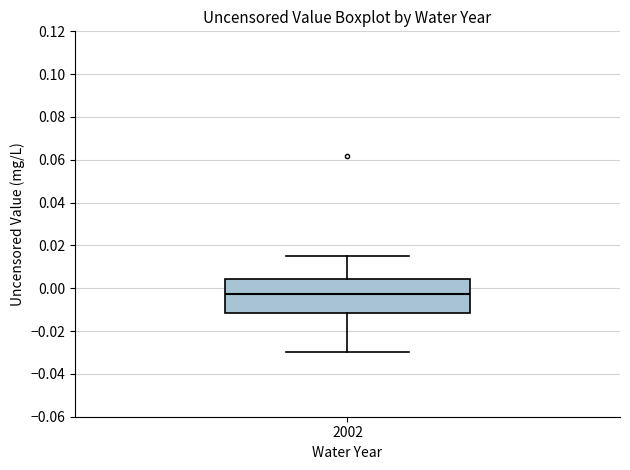

Where does the upper whisker of the box at x = 2002 end on the y-axis? The values are not printed on the chart, so give them approximately, as read against the axis.

0.016